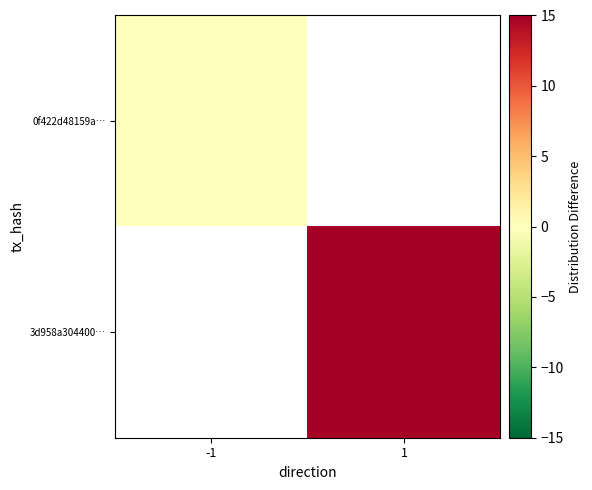

Is the value of 3d958a304400… at -1 greater than the value of 0f422d48159a… at 1?

No